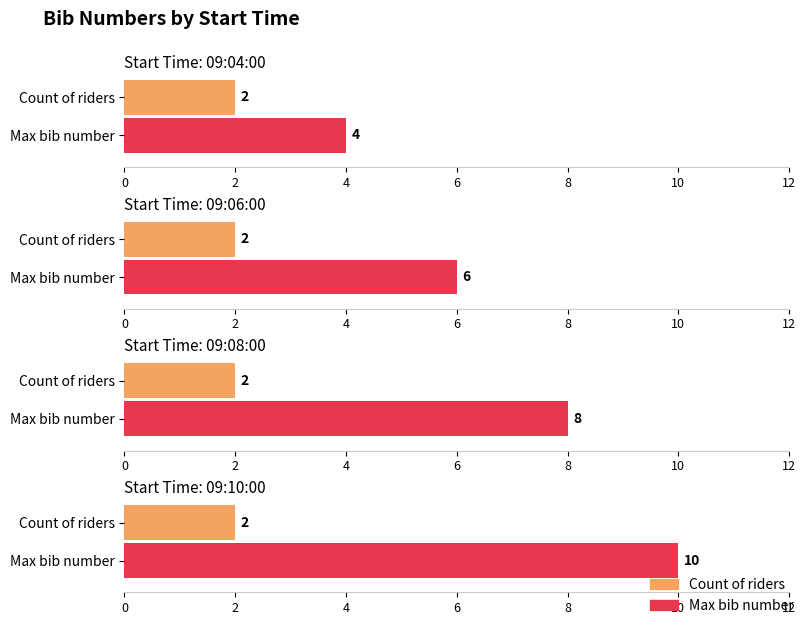

Where is the data nearest to the value 6?

09:06:00